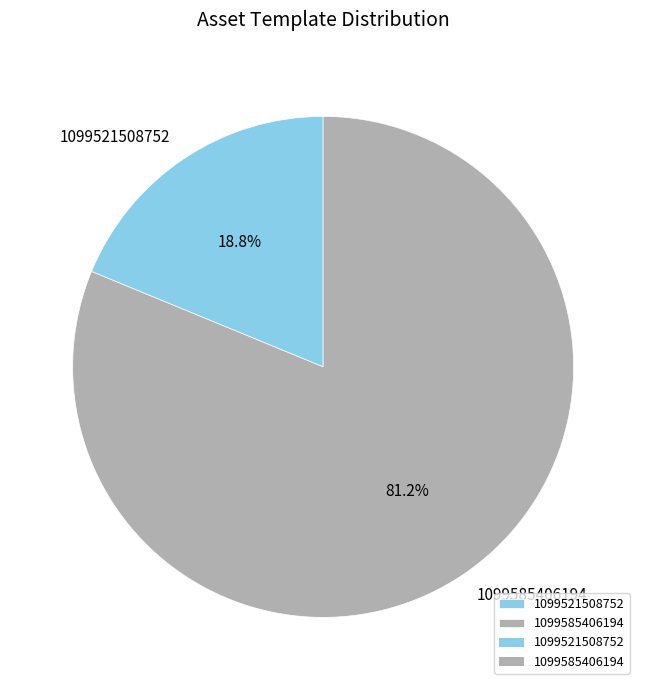

Is it true that 1099521508752 is 11% of the pie?

False